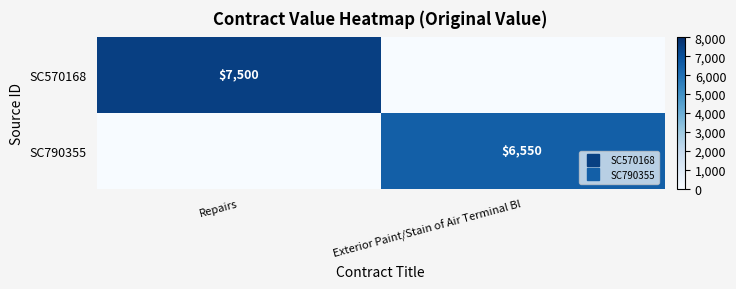

How many values in the SC790355 series are below 6550?

1